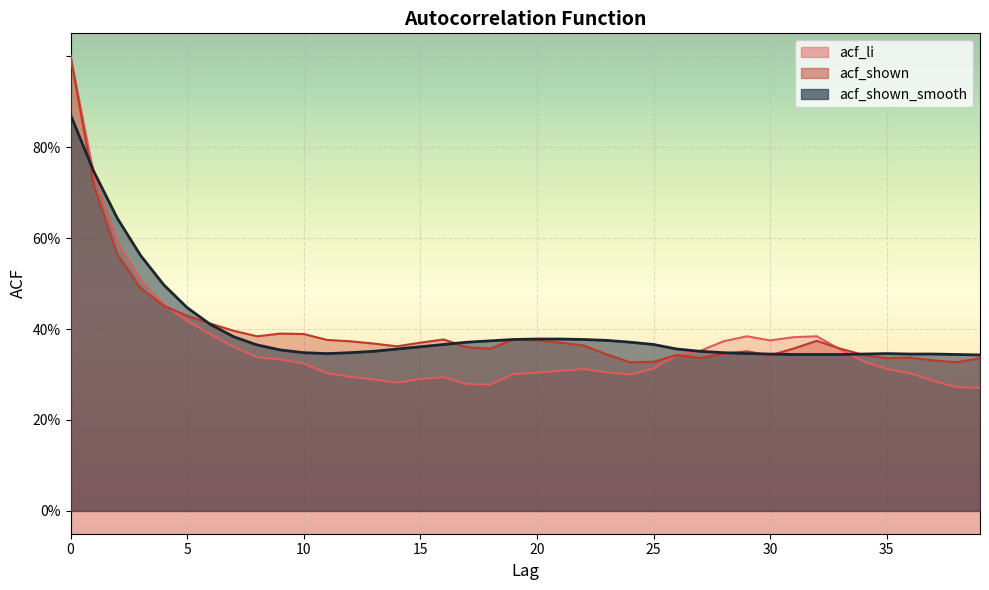

What are all the series names shown in the legend?

acf_li, acf_shown, acf_shown_smooth